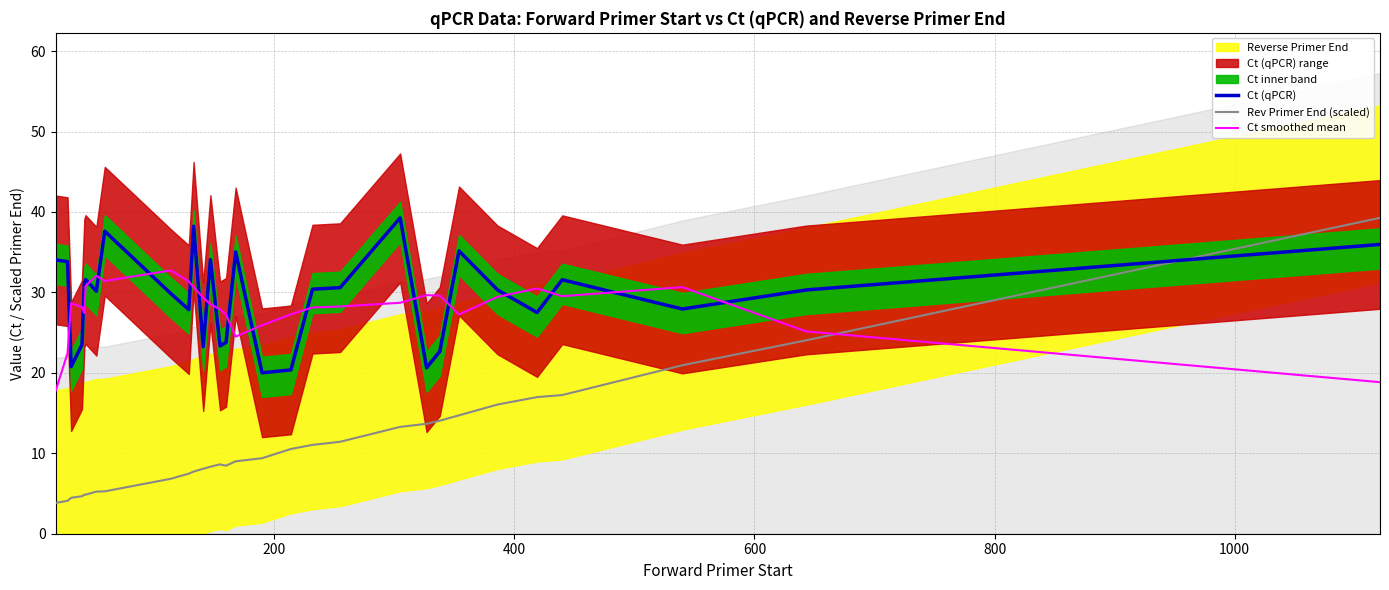

Which series ends up on top after the final intersection of Ct (qPCR) and Ct smoothed mean?

Ct (qPCR)